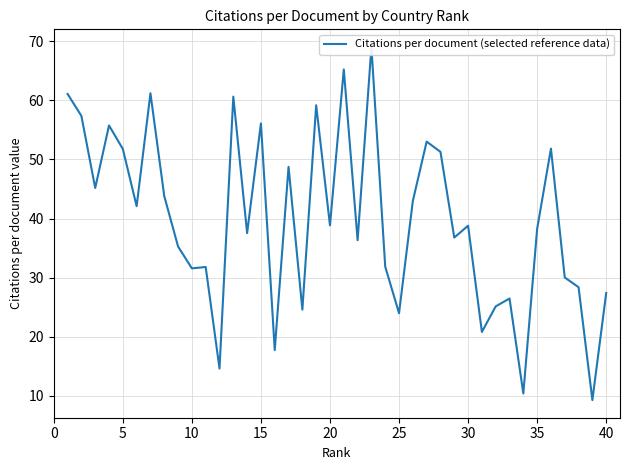

True or false: there are more than 1 points higher than both neighbors.

True